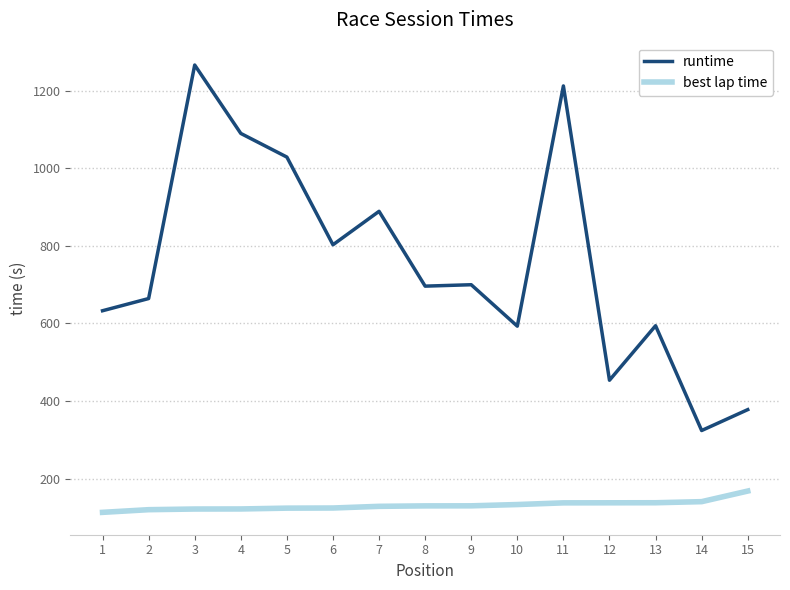

Count the number of data series in this chart.

2